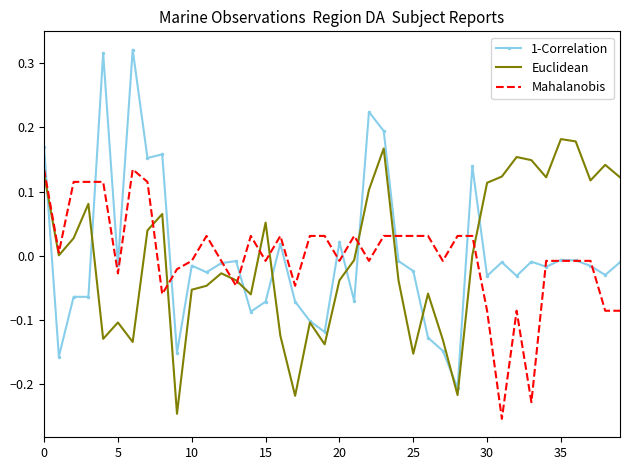

List the series in order of their peak value, lowest first.

Mahalanobis, Euclidean, 1-Correlation